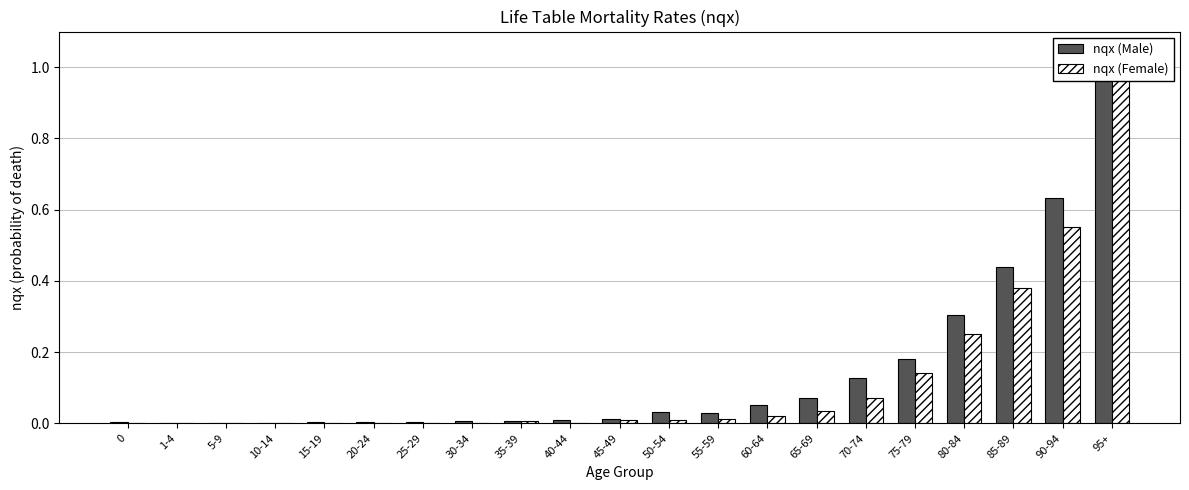

At which label does nqx (Female) reach its peak?

95+